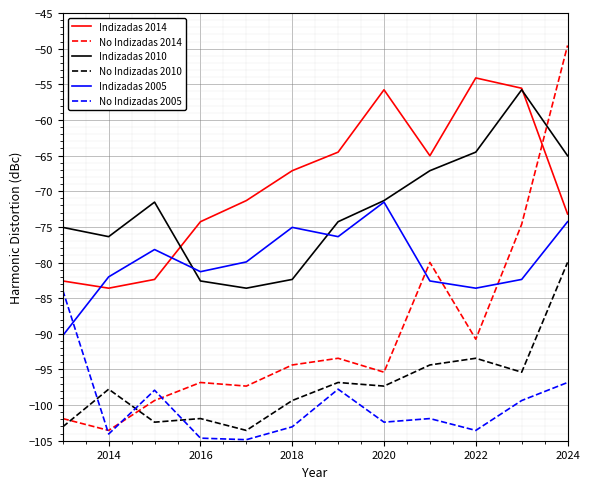

What is the highest value of the No Indizadas 2014 series?

-49.6